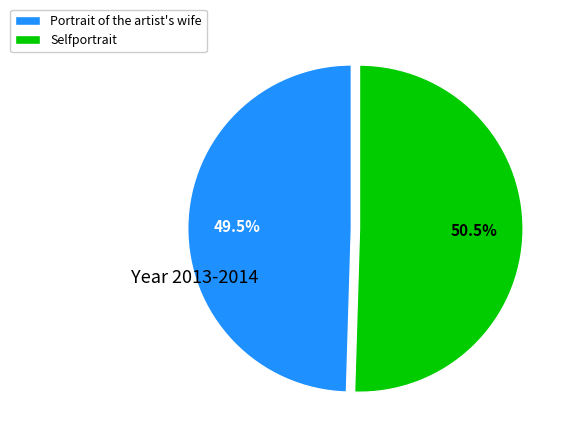

Does any single category account for the majority?

Yes